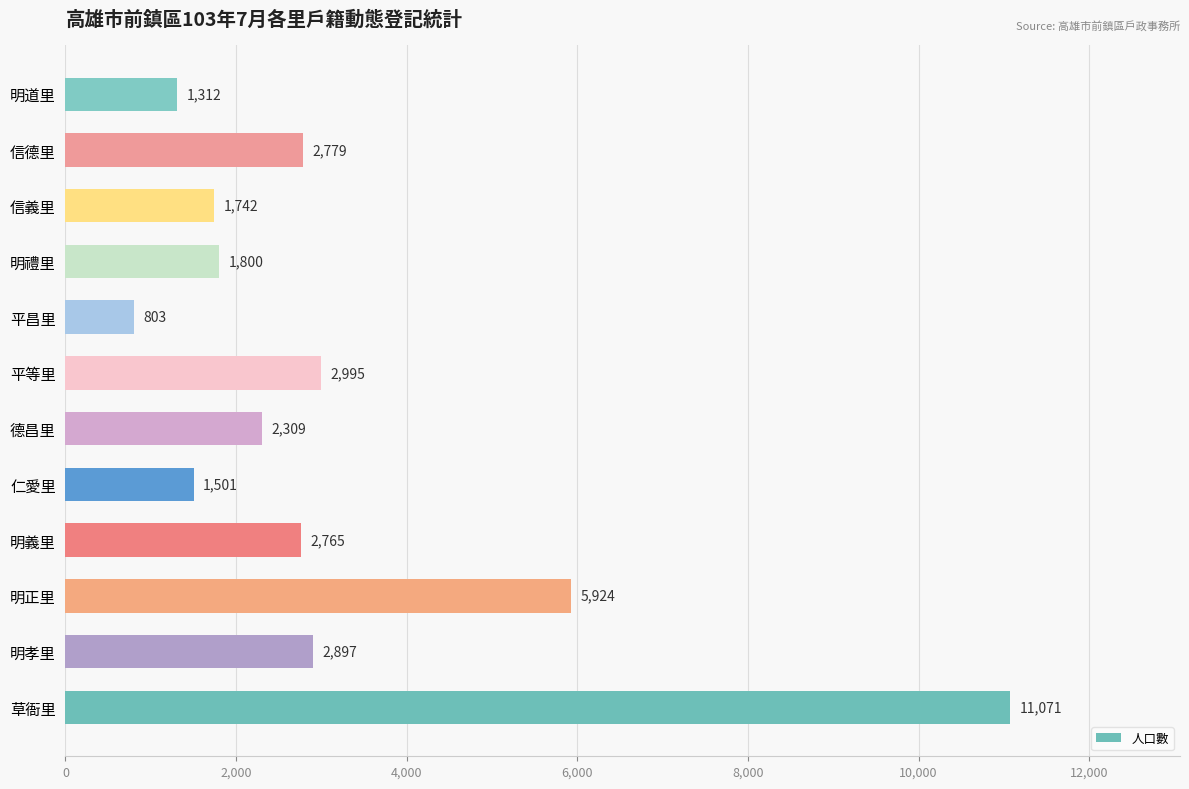

What is the sum of all values?

37898